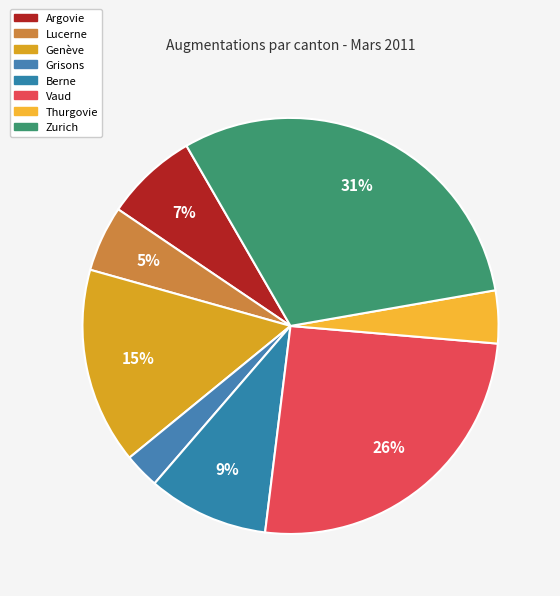

Rank the categories by value from highest to lowest.

Zurich, Vaud, Genève, Berne, Argovie, Lucerne, Thurgovie, Grisons